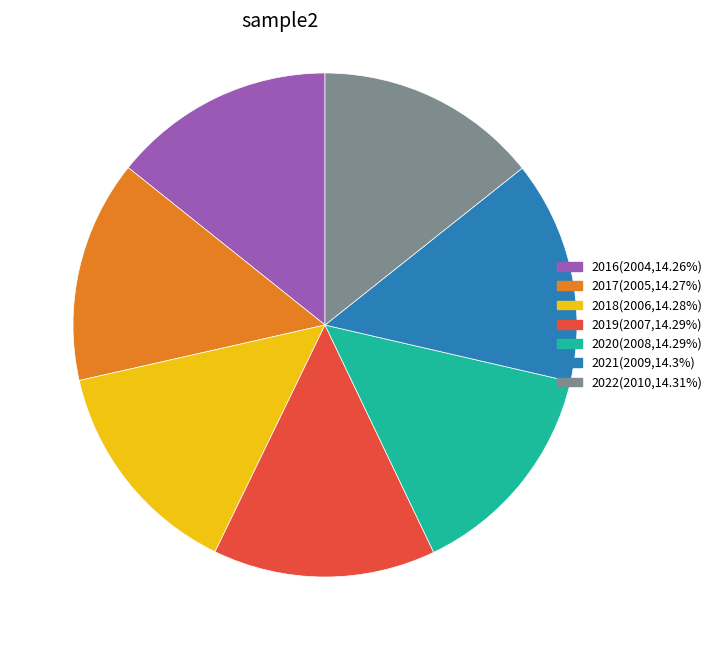

How many slices are in this pie chart?

7